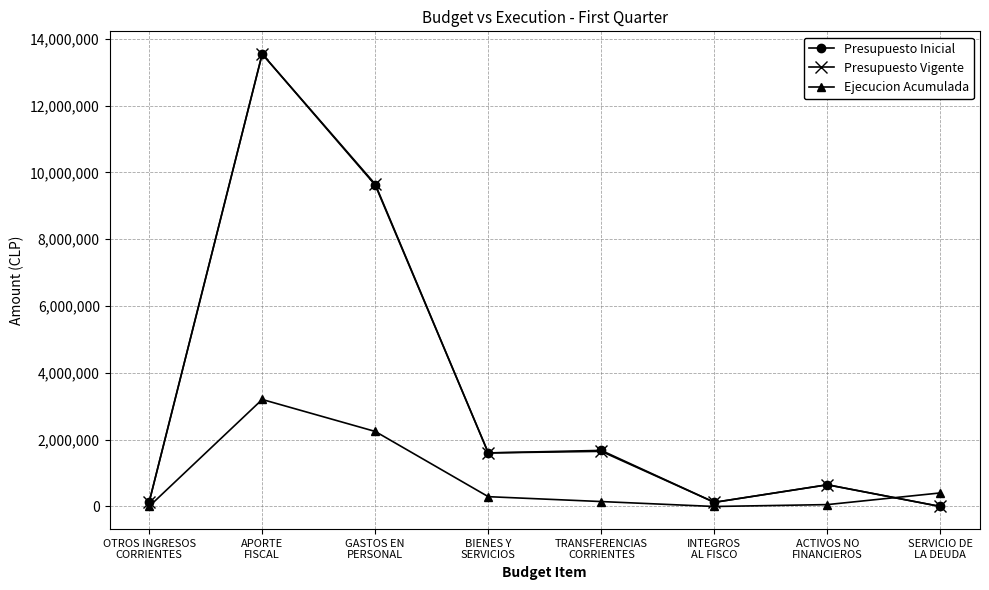

True or false: Presupuesto Vigente has more than 0 points higher than both neighbors.

True